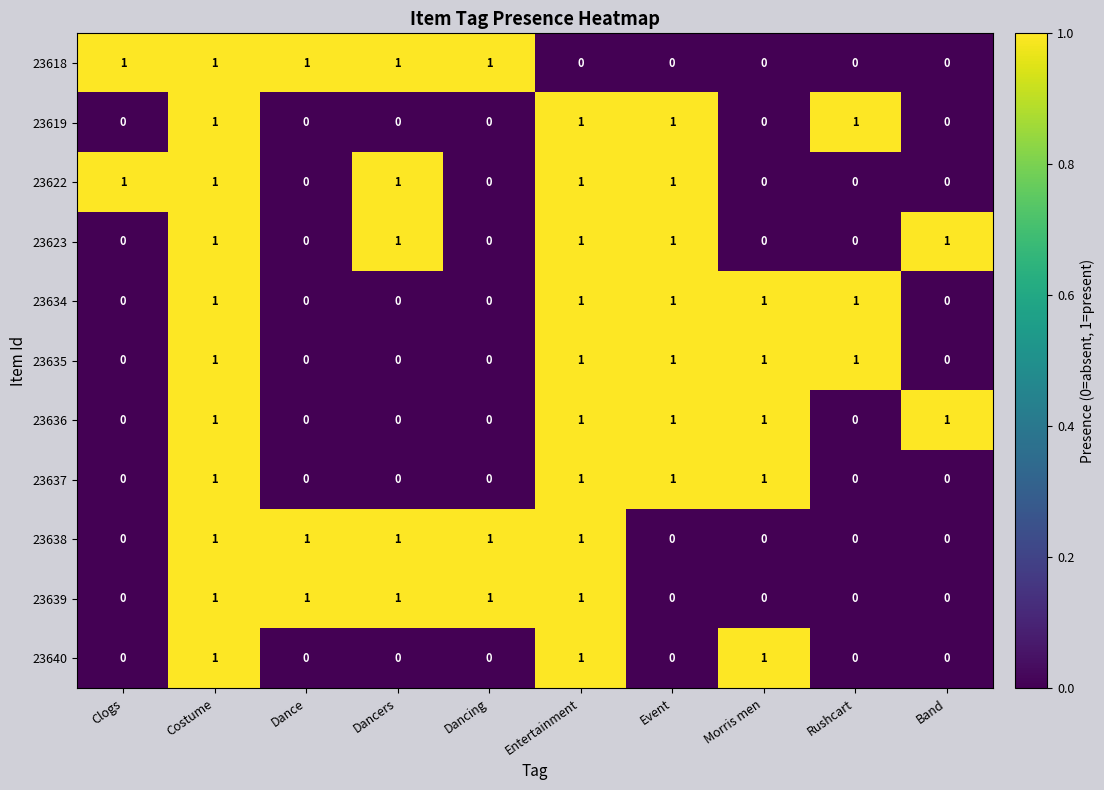

Is it true that 23638 equals 2 at Dancers?

False